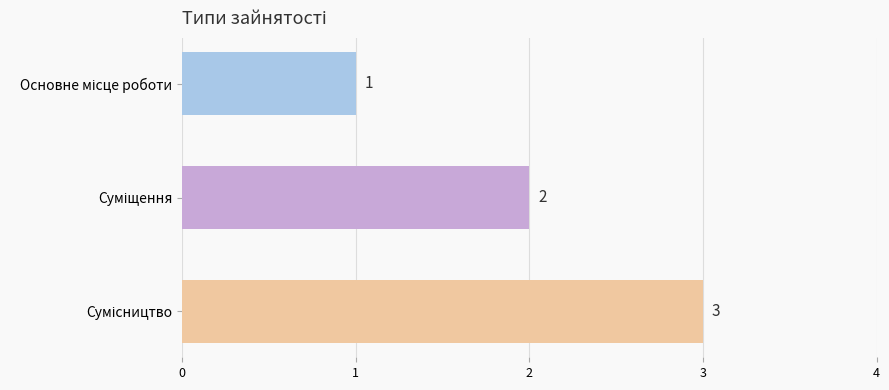

What is the sum of all values?

6